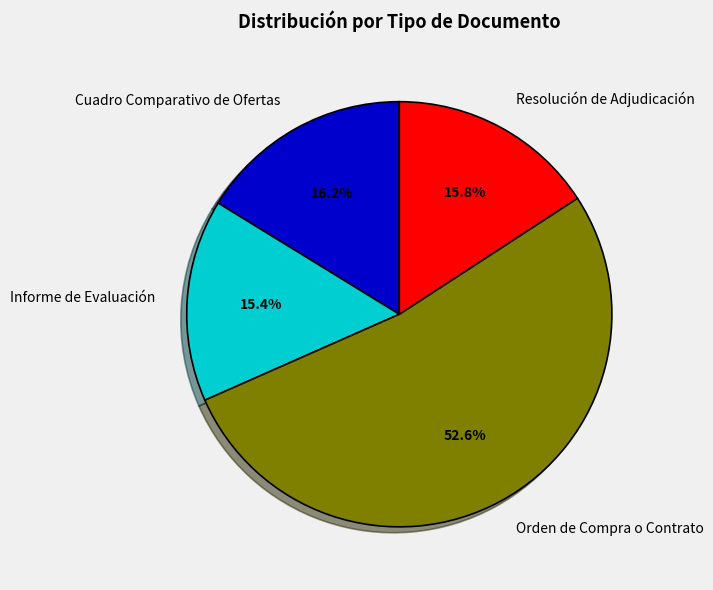

What is the ratio of the value at Cuadro Comparativo de Ofertas to the value at Informe de Evaluación?

1.1